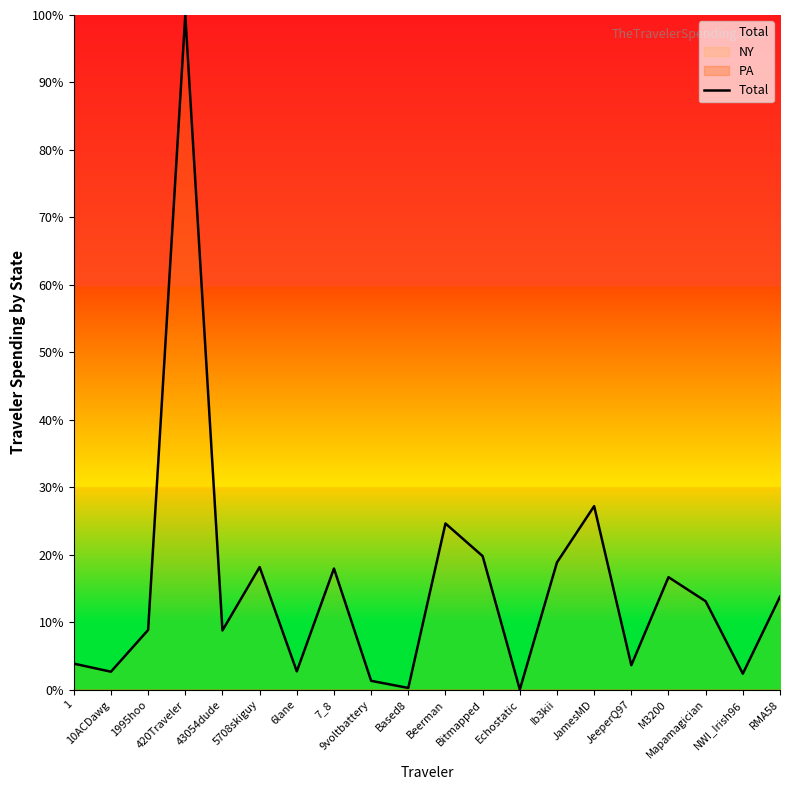

At which category does the data reach its first local peak?

420Traveler